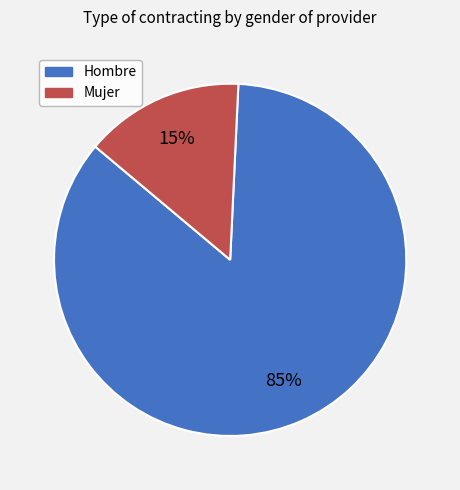

To the nearest percent, what is the combined percentage of Hombre and Mujer?

100%